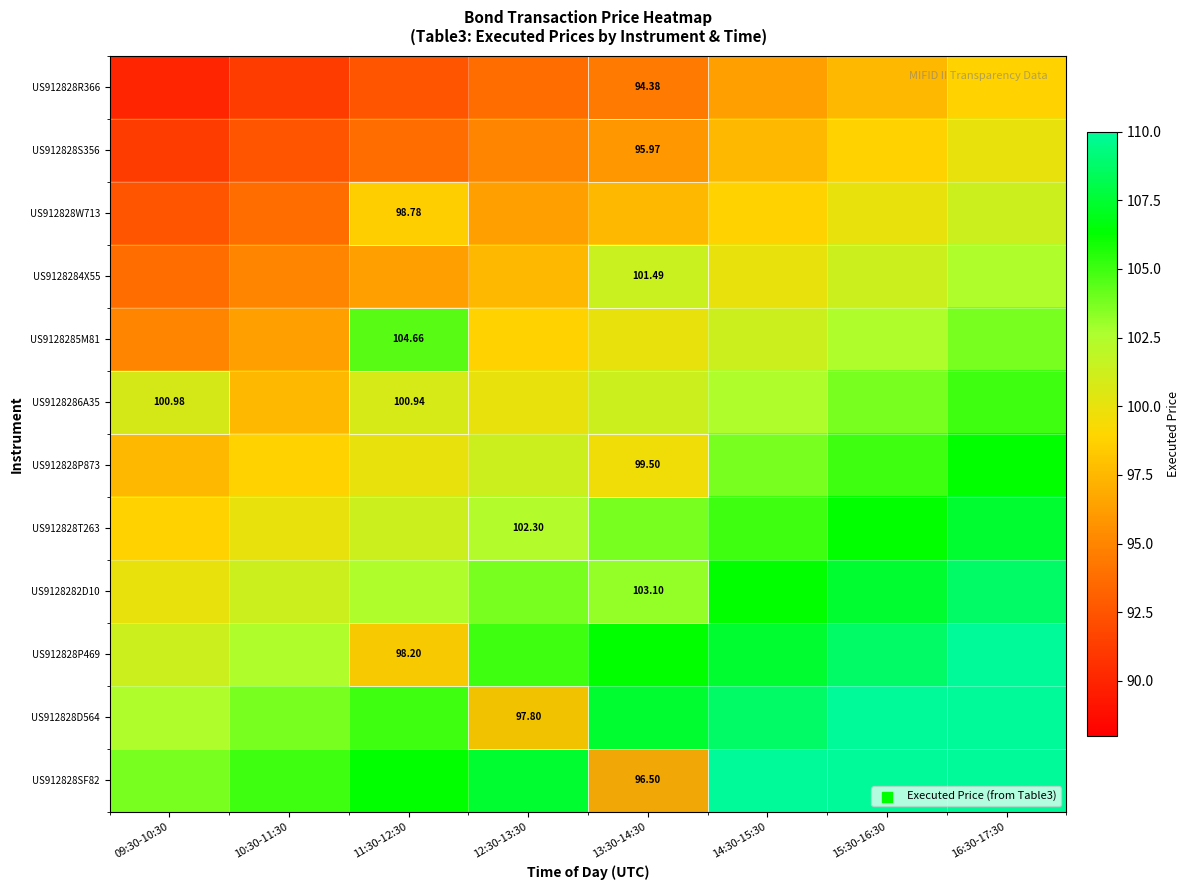

Which category has the lowest value in the US912828P469 series?

09:30-10:30